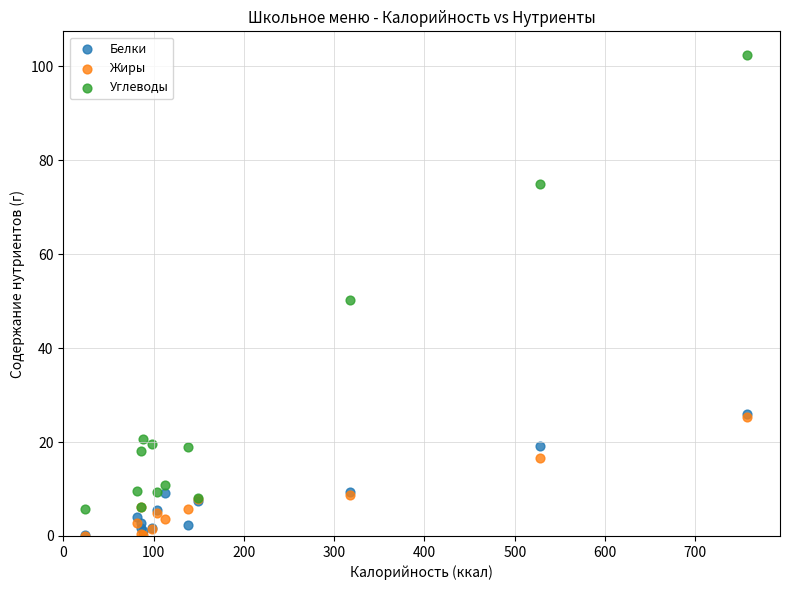

In the Белки series, what Y value is closest to 13?

9.3